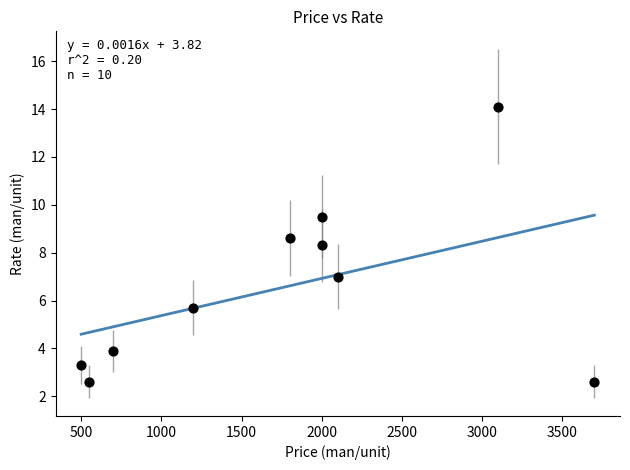

What Y value in the scatter plot is closest to 8?

8.3